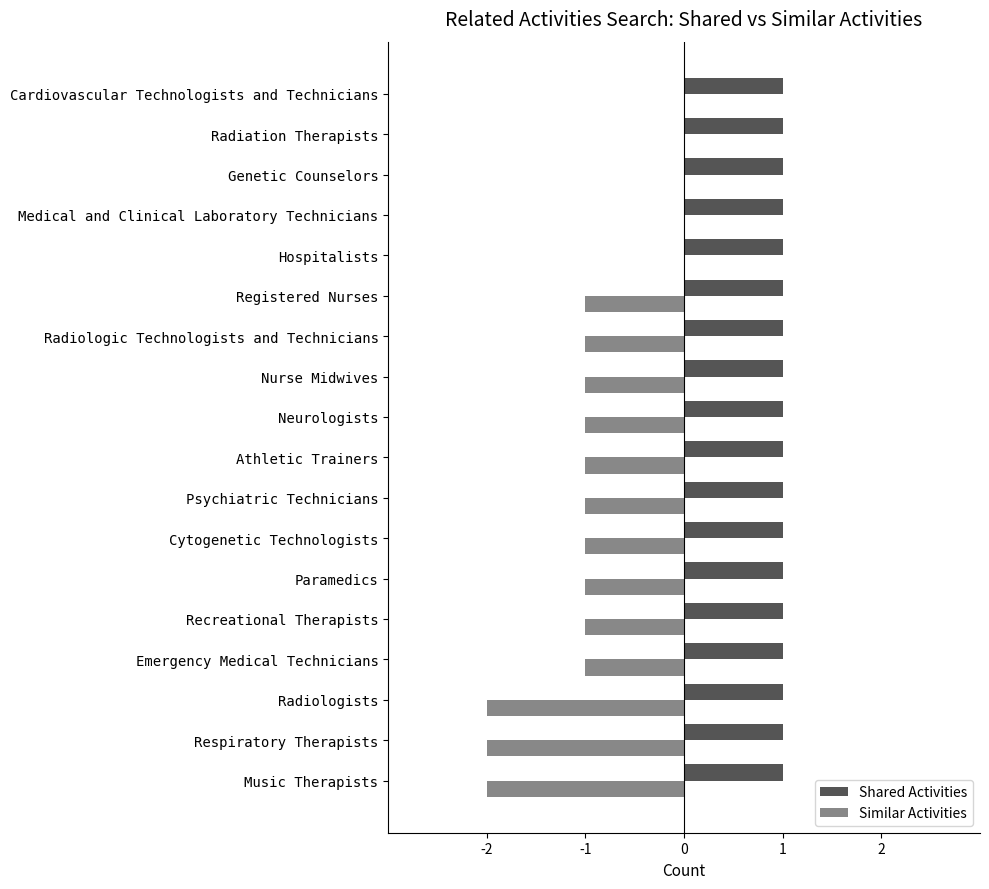

What is the average value of the Shared Activities series?

1